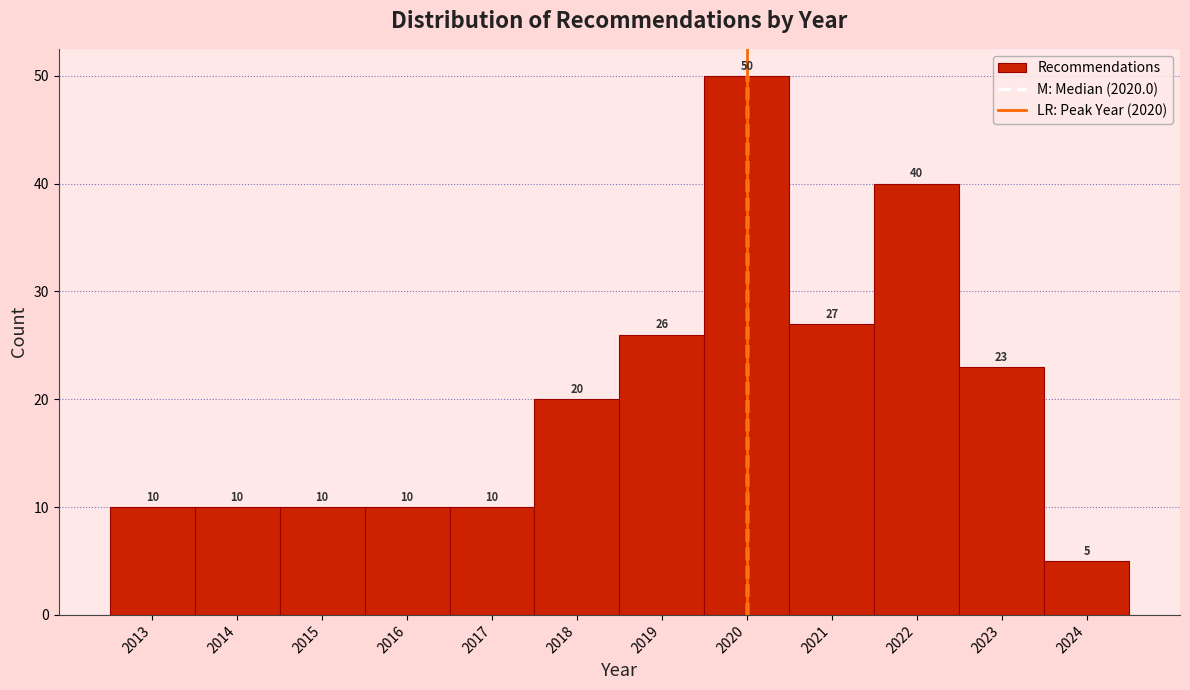

Reading left to right, transcribe this chart: for each bar, give the range it covers on the x-axis and its height.

2012.5 to 2013.5: 10
2013.5 to 2014.5: 10
2014.5 to 2015.5: 10
2015.5 to 2016.5: 10
2016.5 to 2017.5: 10
2017.5 to 2018.5: 20
2018.5 to 2019.5: 26
2019.5 to 2020.5: 50
2020.5 to 2021.5: 27
2021.5 to 2022.5: 40
2022.5 to 2023.5: 23
2023.5 to 2024.5: 5